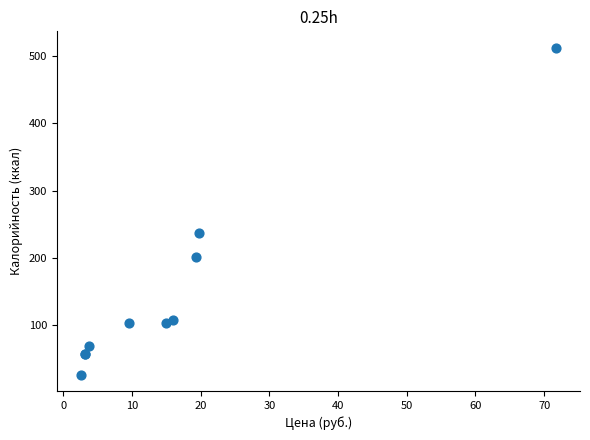

What Y value in the scatter plot is closest to 269?

237